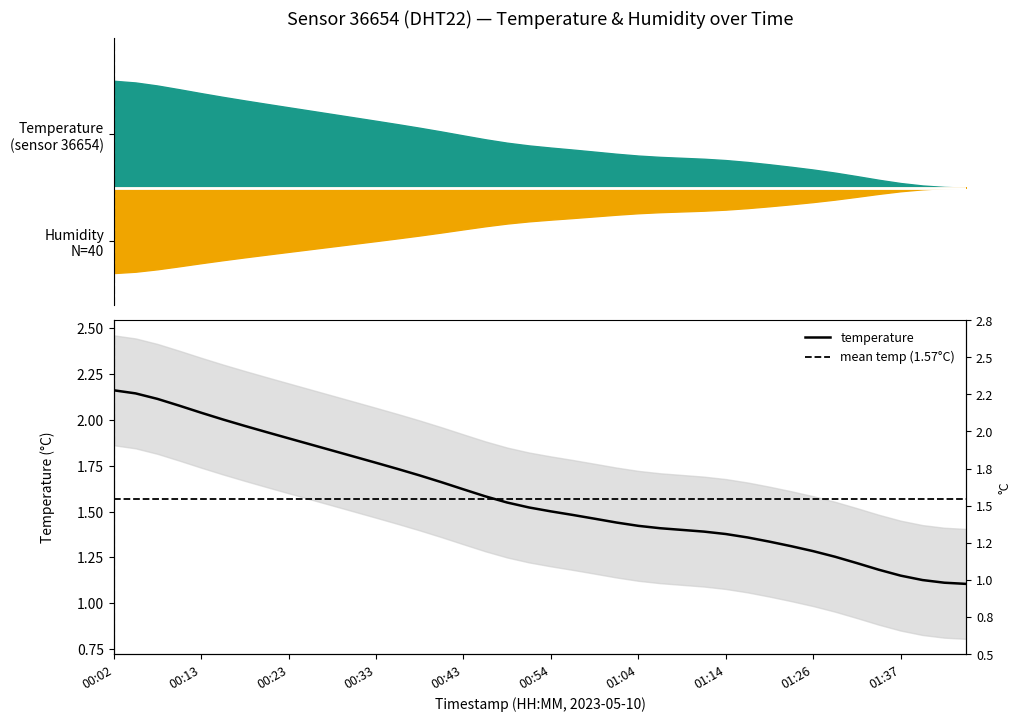

Reading left to right, list all the values displayed in this chart.

00:02=2.2	00:05=2.1	00:07=2.1	00:10=2.1	00:13=2.0	00:15=2.0	00:18=2.0	00:20=1.9	00:23=1.9	00:25=1.9	00:28=1.8	00:31=1.8	00:33=1.8	00:36=1.7	00:38=1.7	00:41=1.7	00:43=1.6	00:46=1.6	00:49=1.5	00:51=1.5	00:54=1.5	00:56=1.5	00:59=1.5	01:02=1.4	01:04=1.4	01:07=1.4	01:09=1.4	01:12=1.4	01:14=1.4	01:17=1.4	01:20=1.3	01:23=1.3	01:26=1.3	01:29=1.3	01:32=1.2	01:34=1.2	01:37=1.2	01:40=1.1	01:43=1.1	01:45=1.1